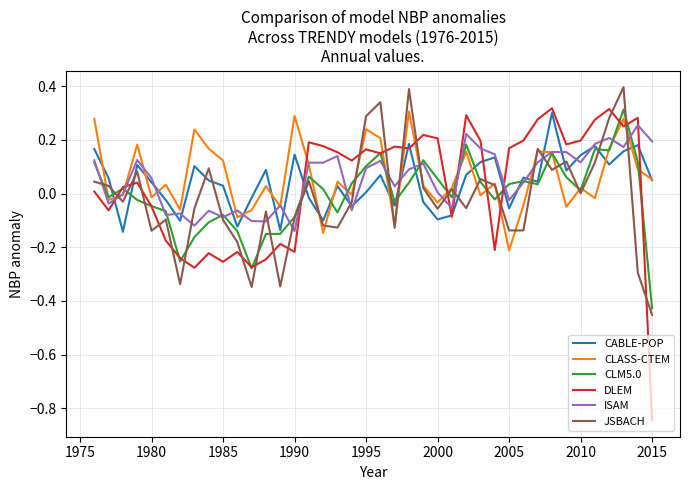

What is the sum of all ISAM values?

2.2